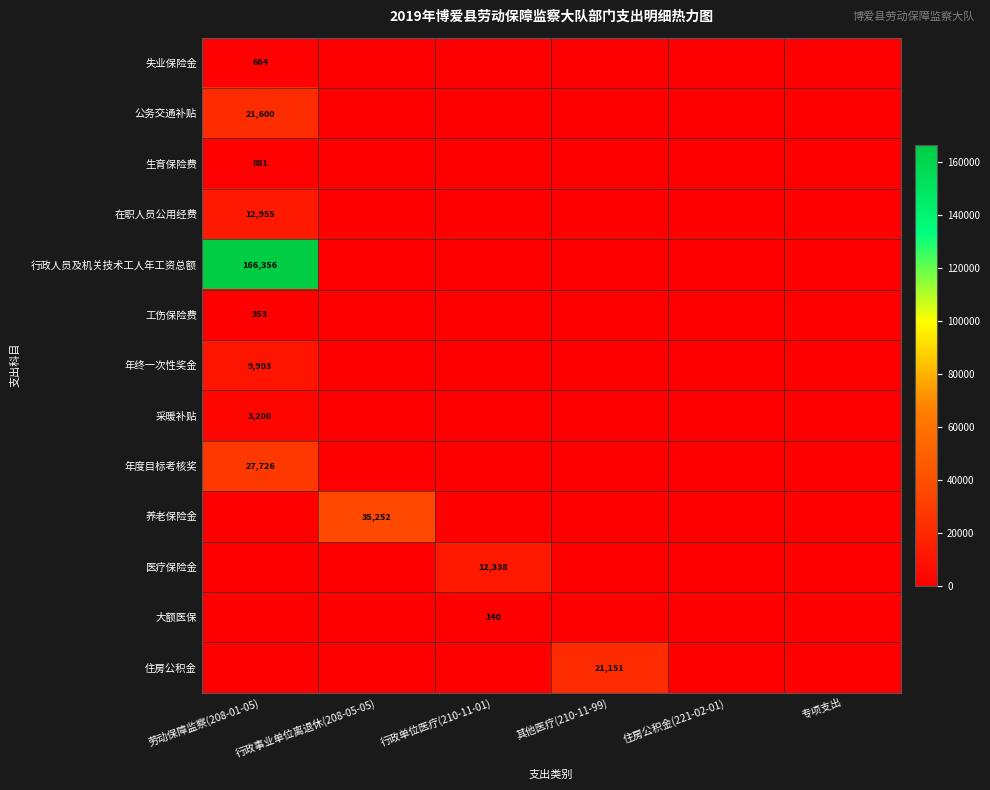

True or false: 大额医保 has a value of 198.2 at 行政单位医疗(210-11-01).

False